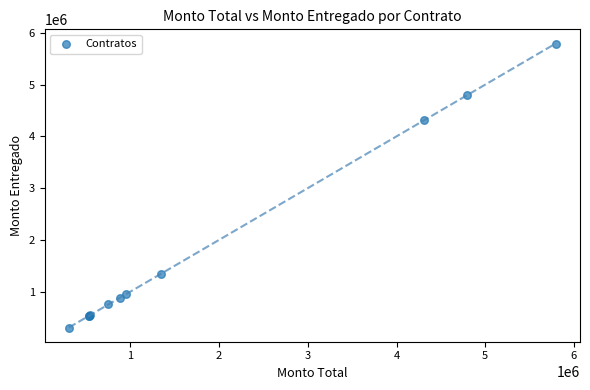

What Y value in the scatter plot is closest to 3050568?

4312068.0